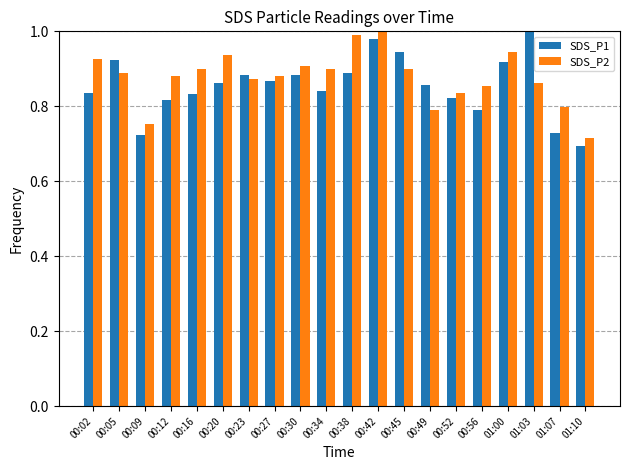

Is it true that SDS_P2 equals 0.9 at 00:23?

True